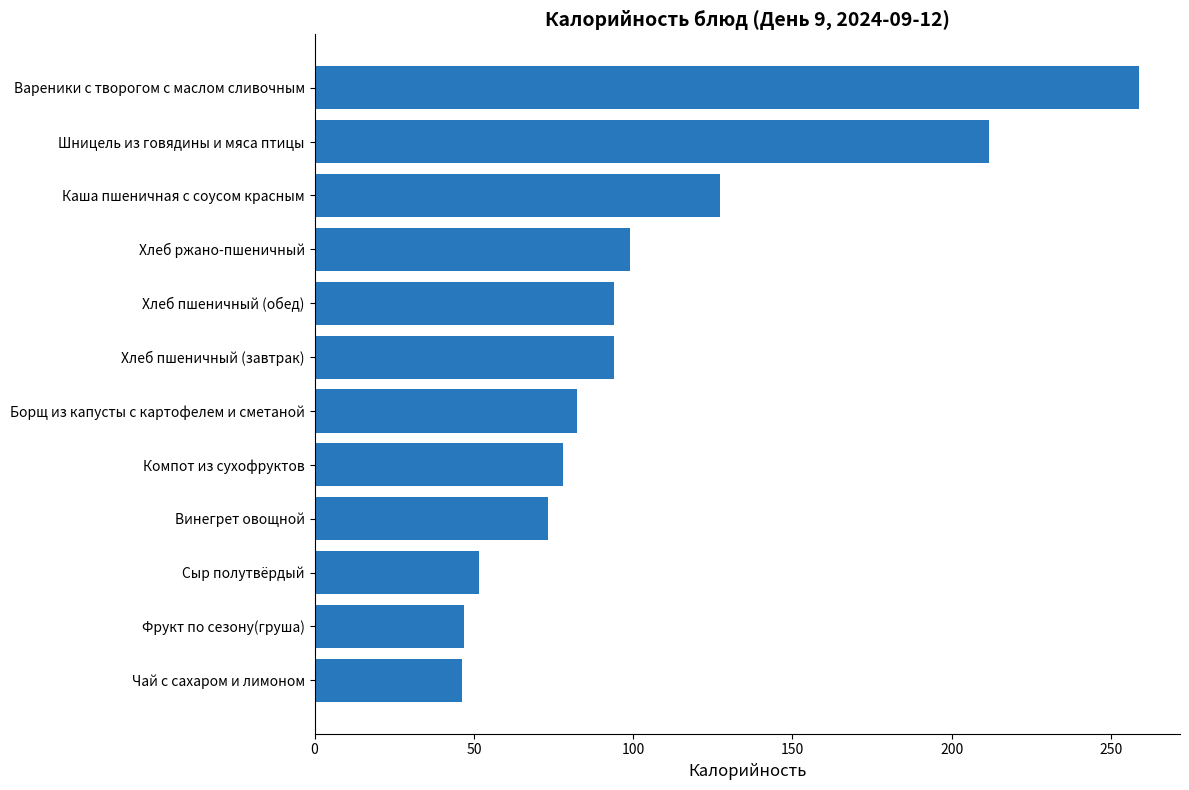

What is the difference between the values at Сыр полутвёрдый and Хлеб пшеничный (завтрак)?

42.4